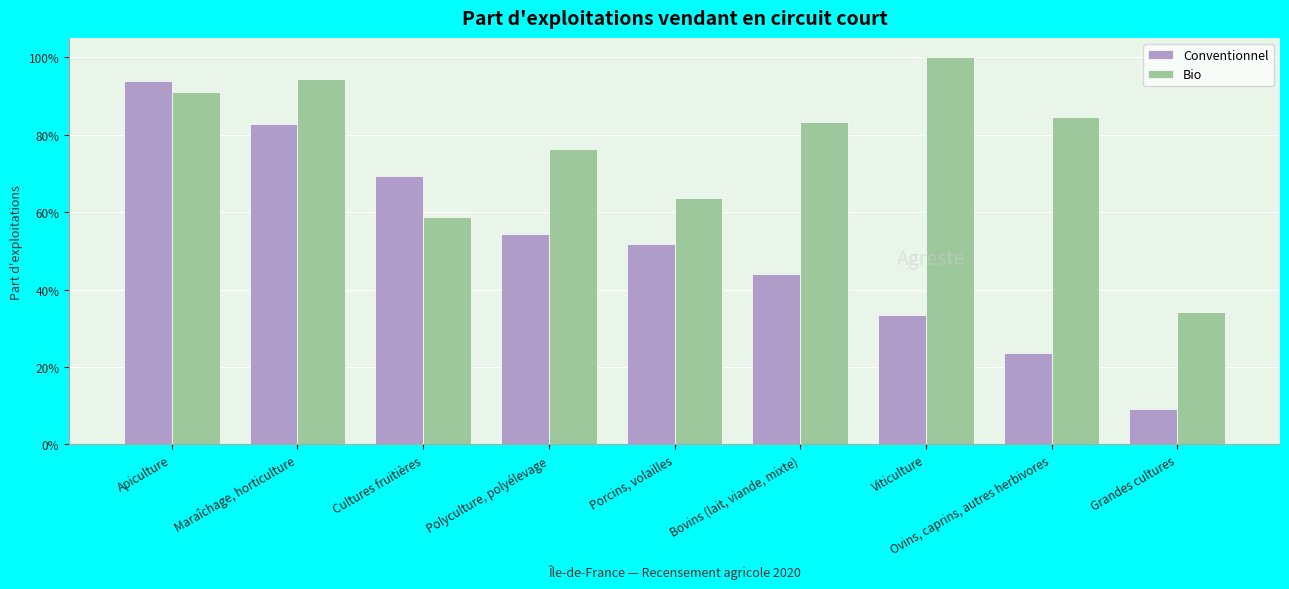

The Conventionnel series shows 0.5 at Porcins, volailles. True or false?

True